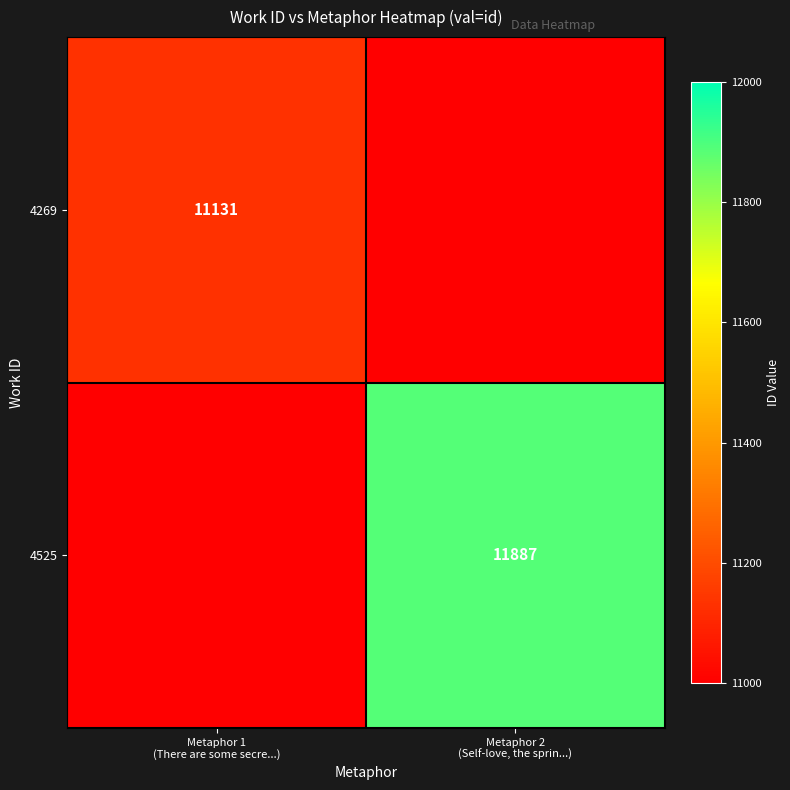

Between Metaphor 1 (There are some secre...) and Metaphor 2 (Self-love, the sprin...), which series saw the biggest shift?

4525